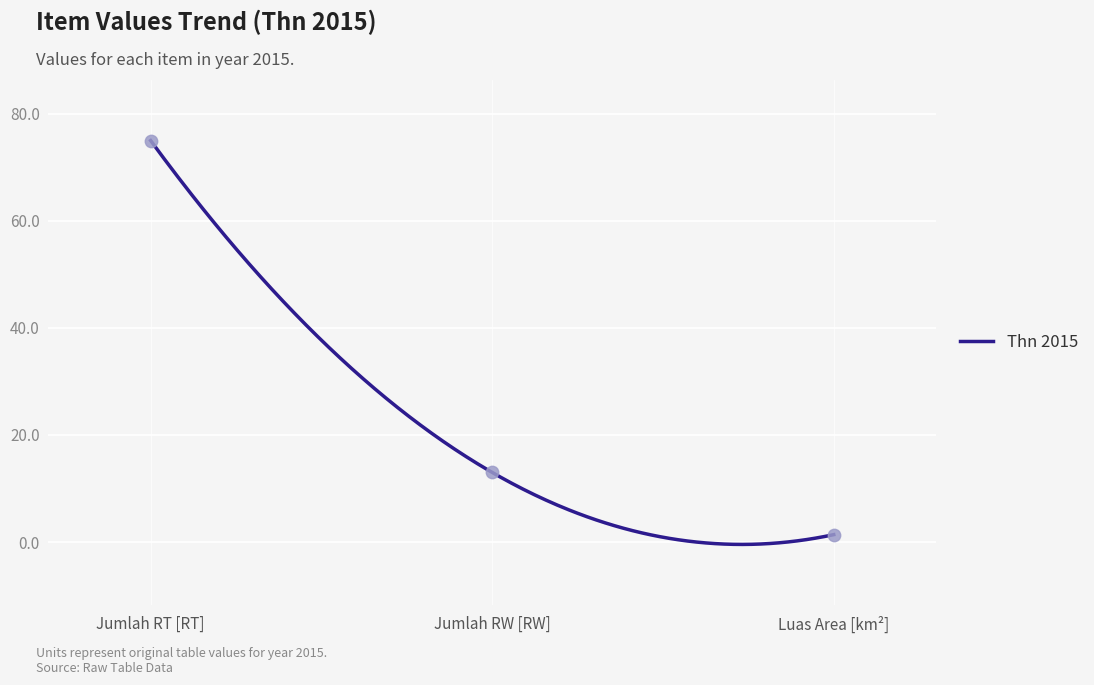

Between Luas Area [km²] and Jumlah RT [RT], which is larger?

Jumlah RT [RT]